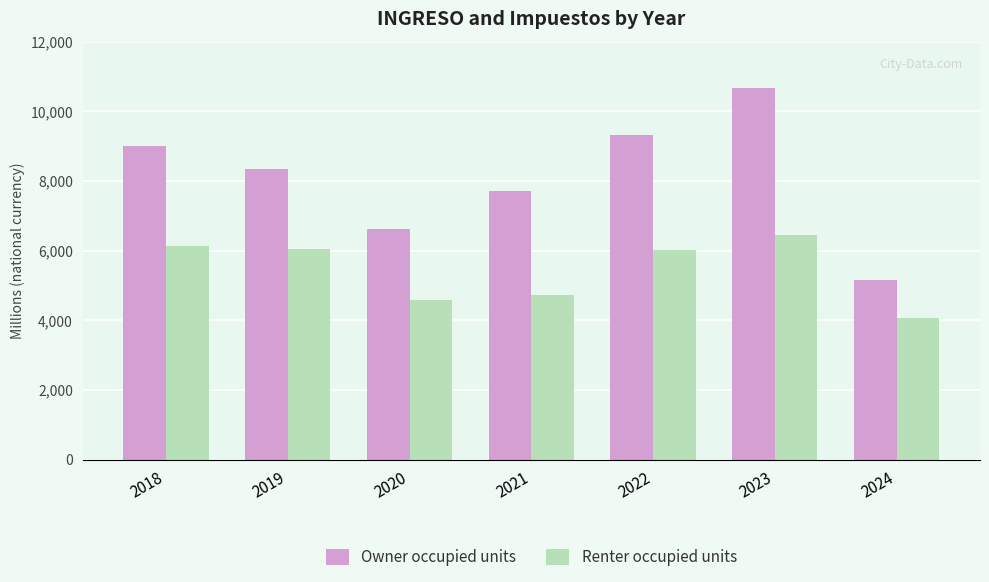

What is the sum of all Owner occupied units values?

56831.9